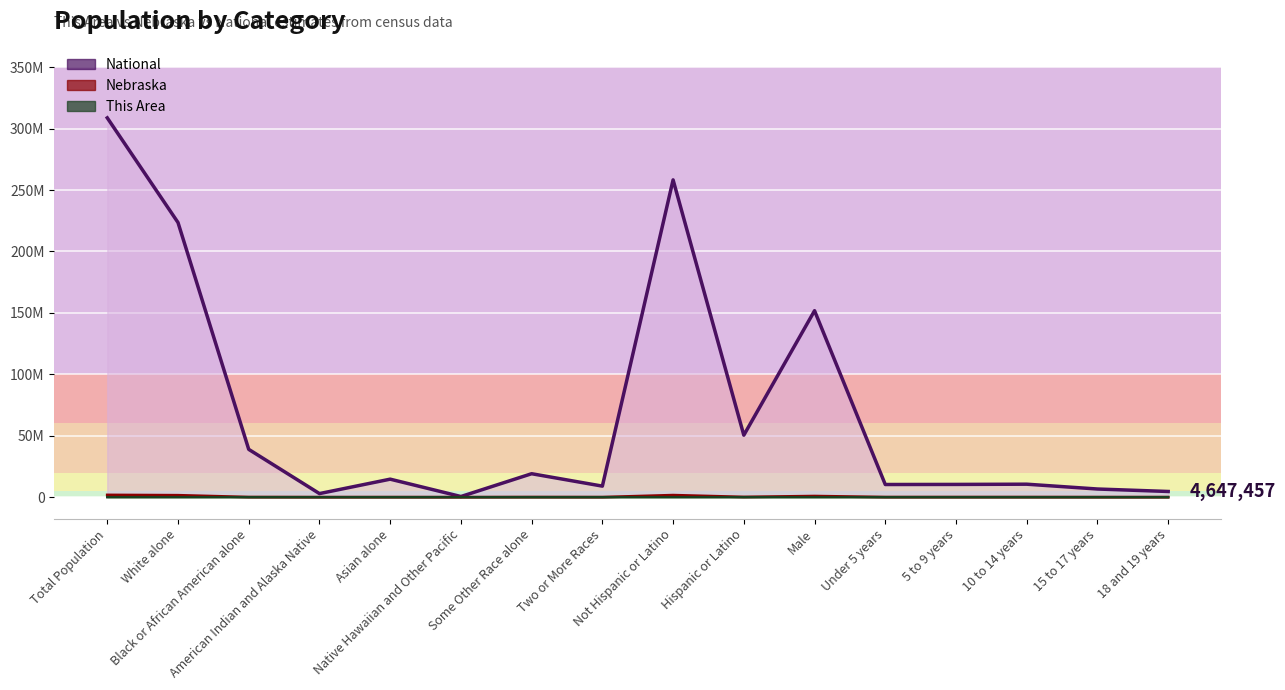

How many distinct data groups are displayed?

3